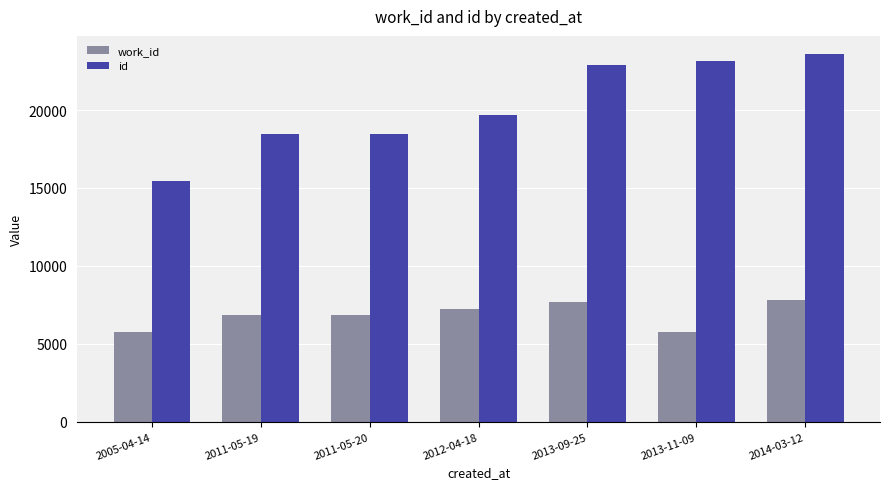

What is the lowest value of the work_id series?

5767